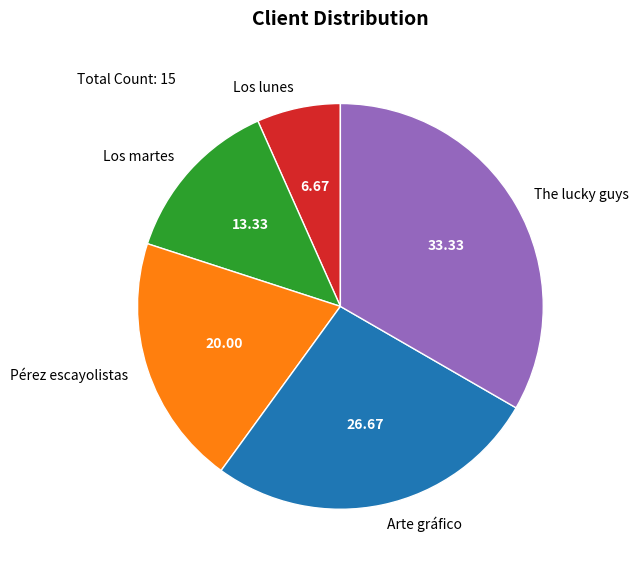

Which has a higher value, Los martes or The lucky guys?

The lucky guys